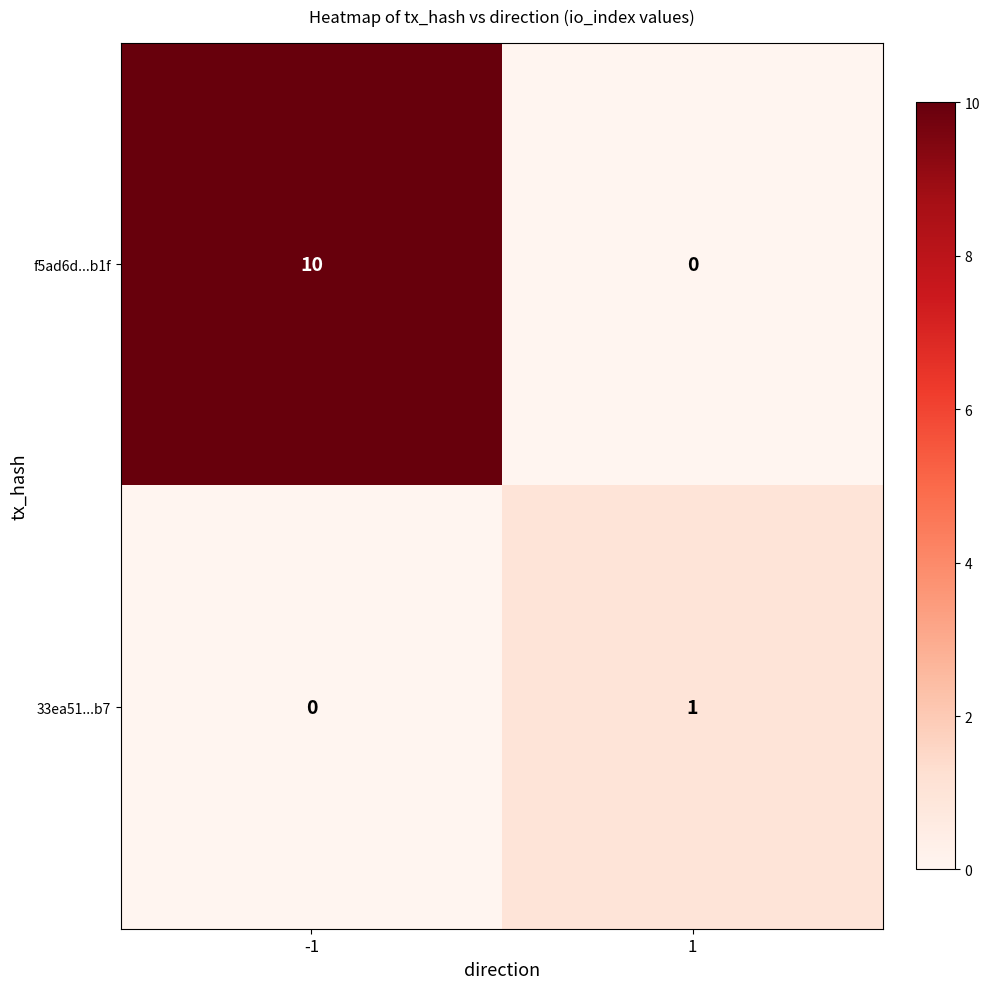

How many data points does each series have?

2